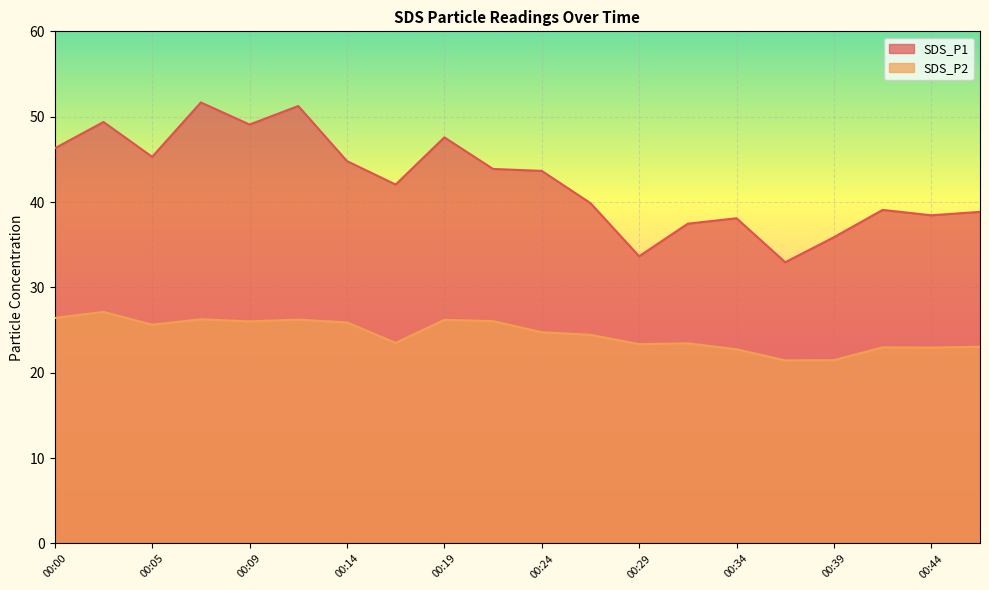

Between 00:05 and 00:31, which series saw the biggest shift?

SDS_P1